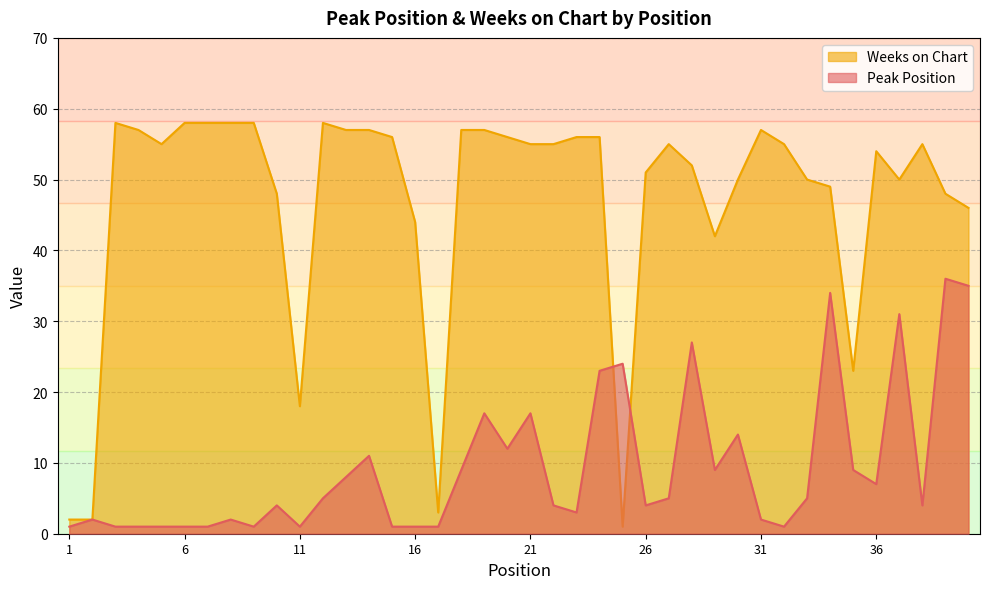

Is it true that Peak Position equals 12 at 20?

True